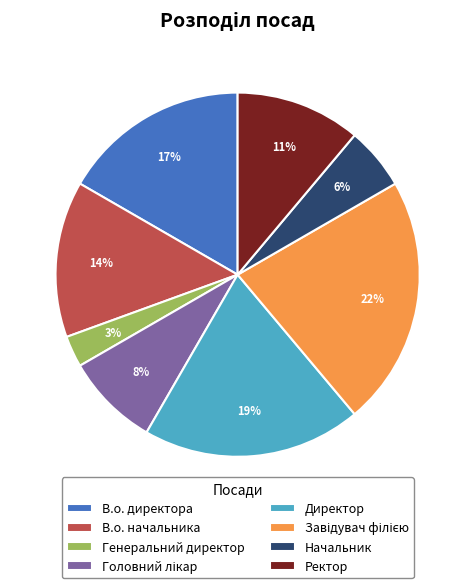

Which category has the smallest portion of the pie?

Генеральний директор